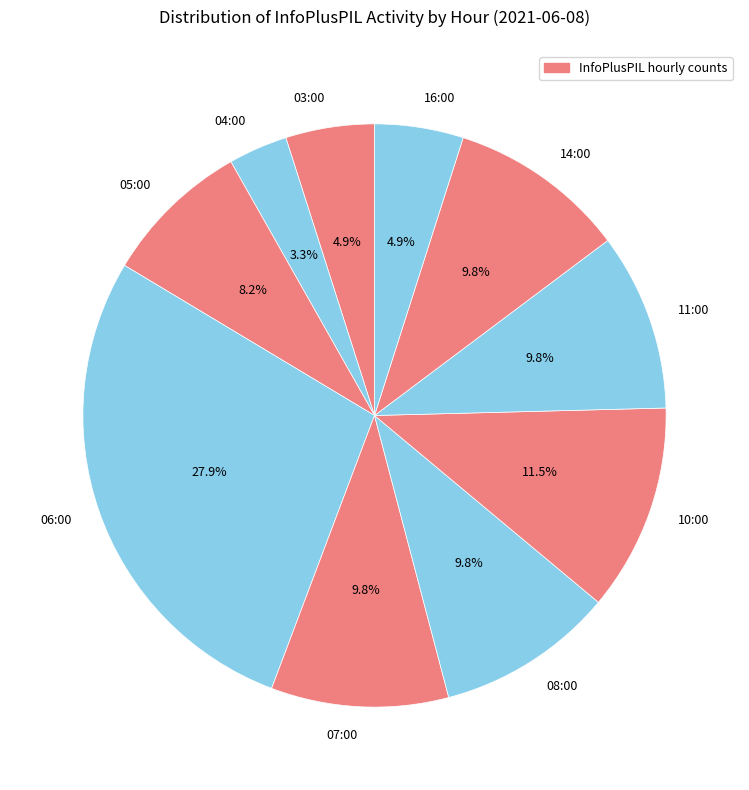

What percentage is the 14:00 slice, to the nearest percent?

10%